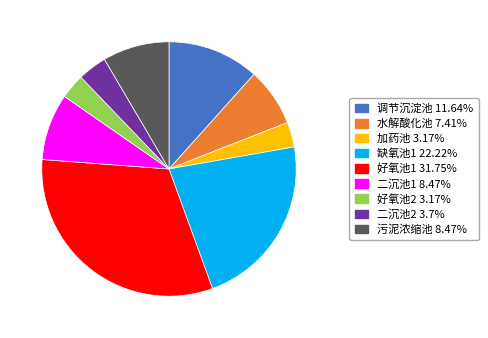

Is 二沉池1 the majority of the pie?

No